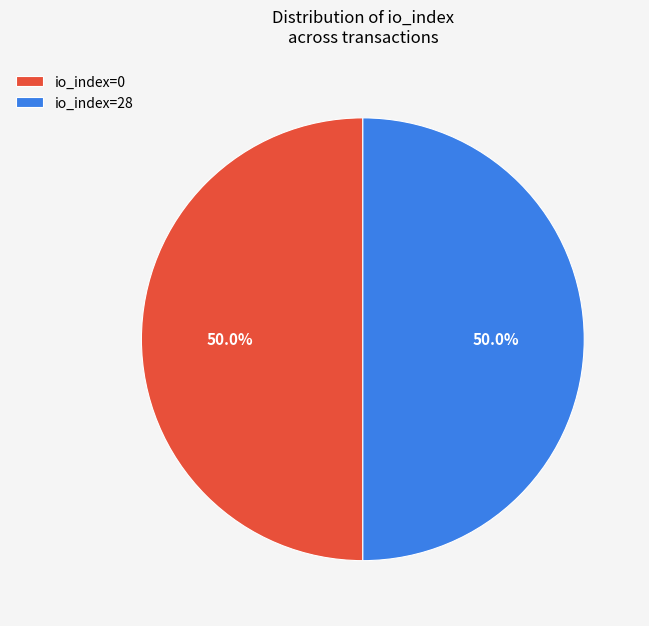

The io_index=0 slice represents 1% of the pie. True or false?

False